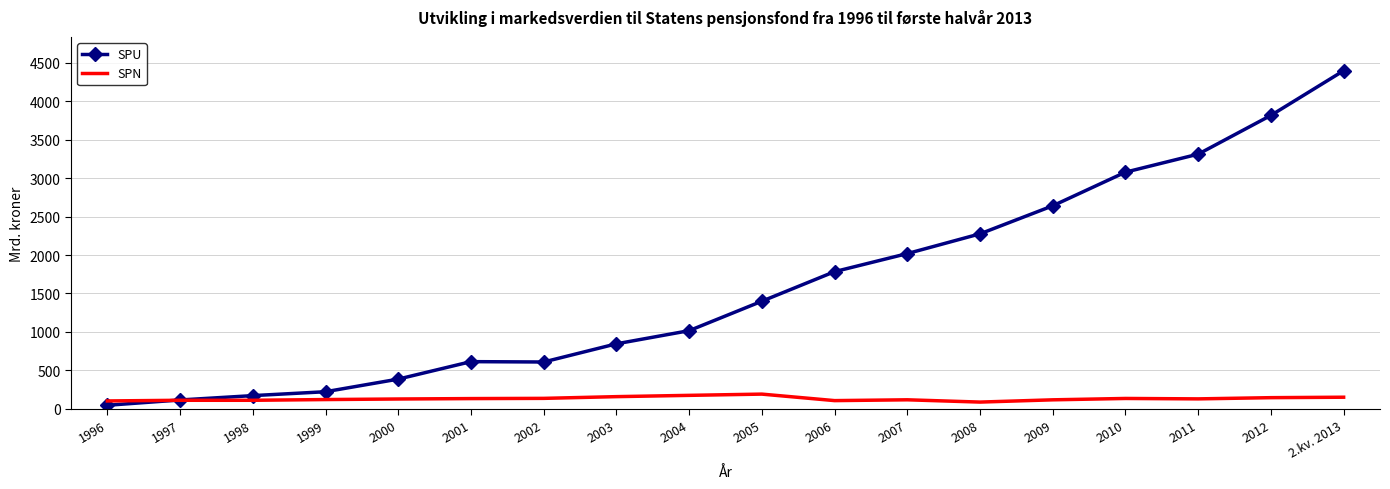

Is it true that SPU equals 222.4 at 1999?

True